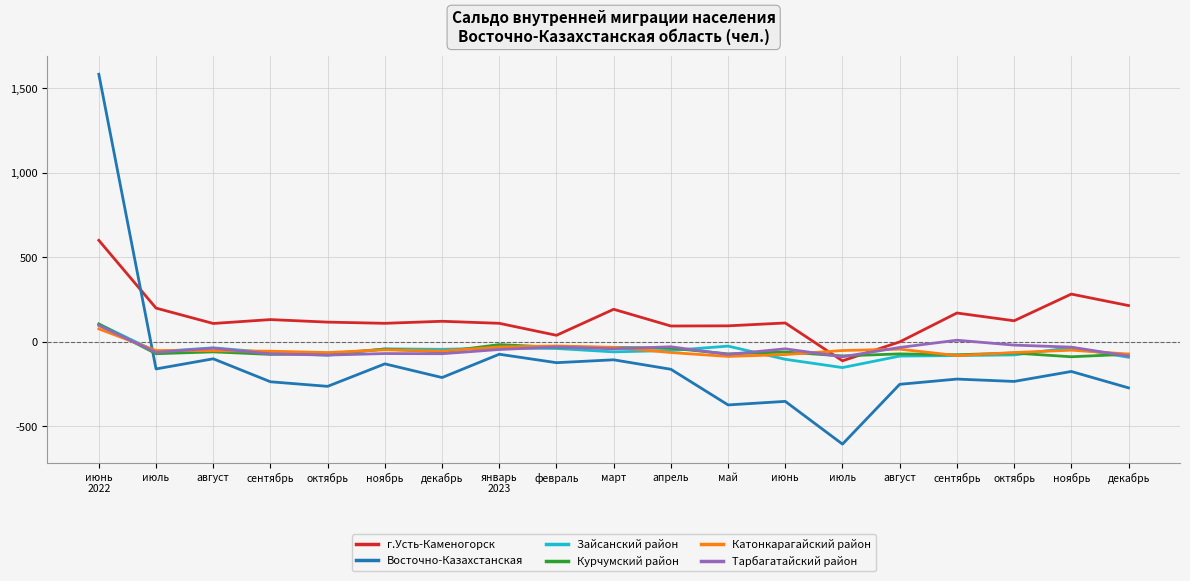

How many positive values does the Зайсанский район series have?

1